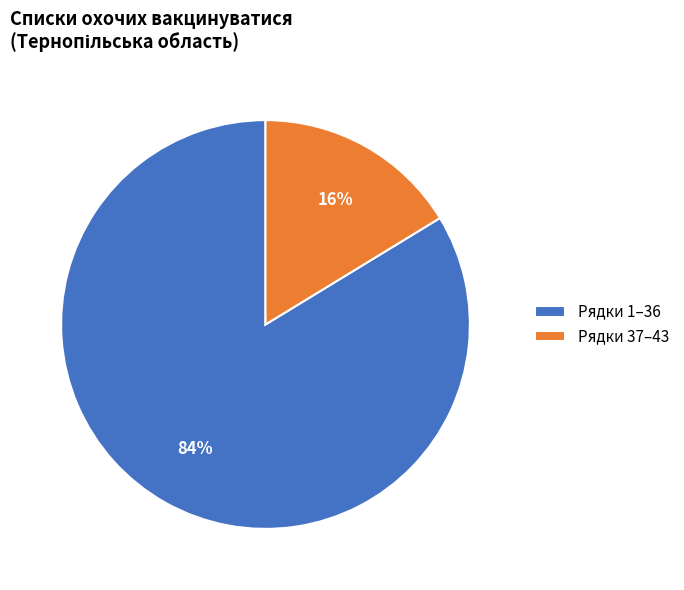

To the nearest percent, what is the combined percentage of Рядки 37–43 and Рядки 1–36?

100%